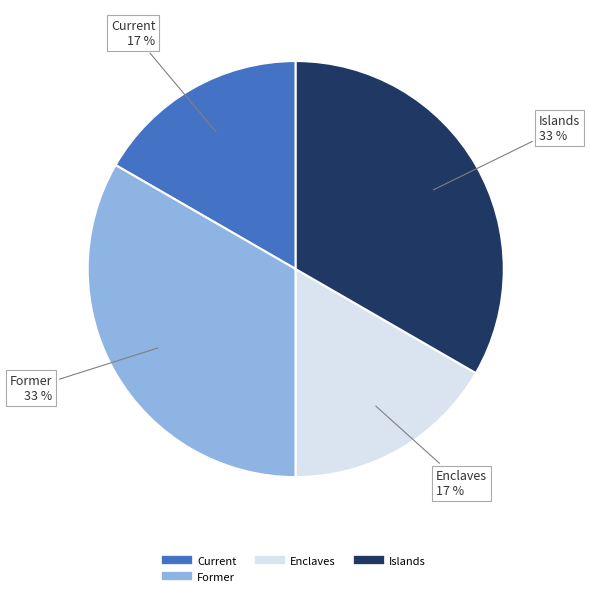

To the nearest percent, what is the average slice percentage?

25%